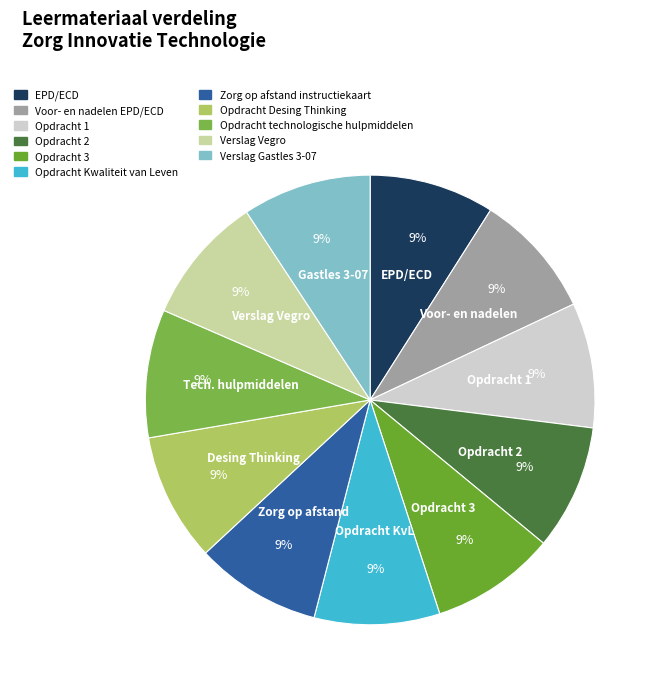

Rank the categories by value from lowest to highest.

EPD/ECD, Voor- en nadelen EPD/ECD, Opdracht 1, Opdracht 2, Opdracht 3, Opdracht Kwaliteit van Leven, Zorg op afstand instructiekaart, Opdracht Desing Thinking, Opdracht technologische hulpmiddelen, Verslag Vegro, Verslag Gastles 3-07